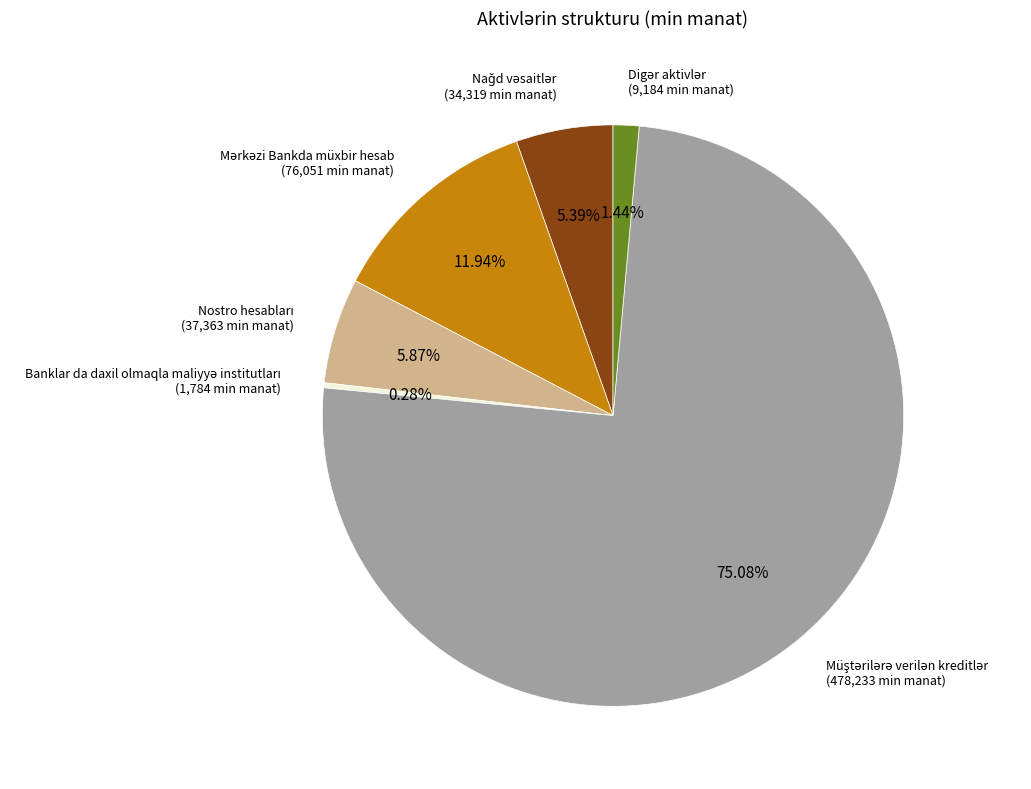

How many slices are in this pie chart?

6